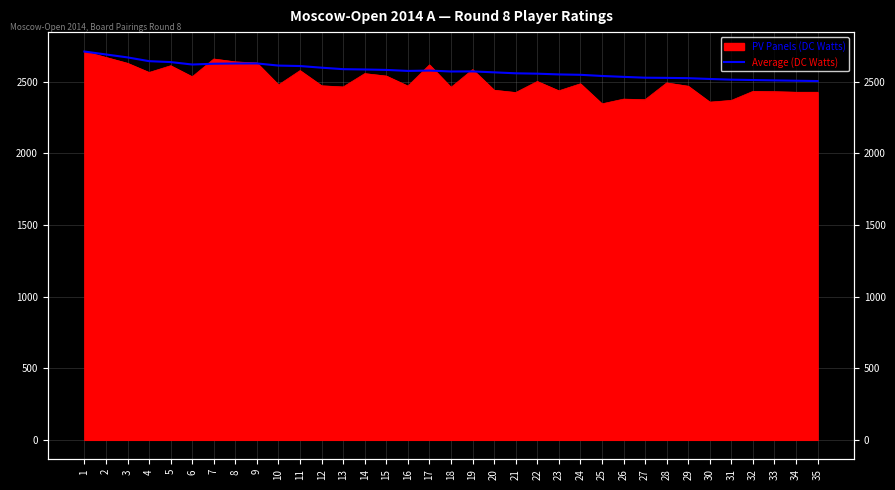

Which category has the highest value across all series?

1